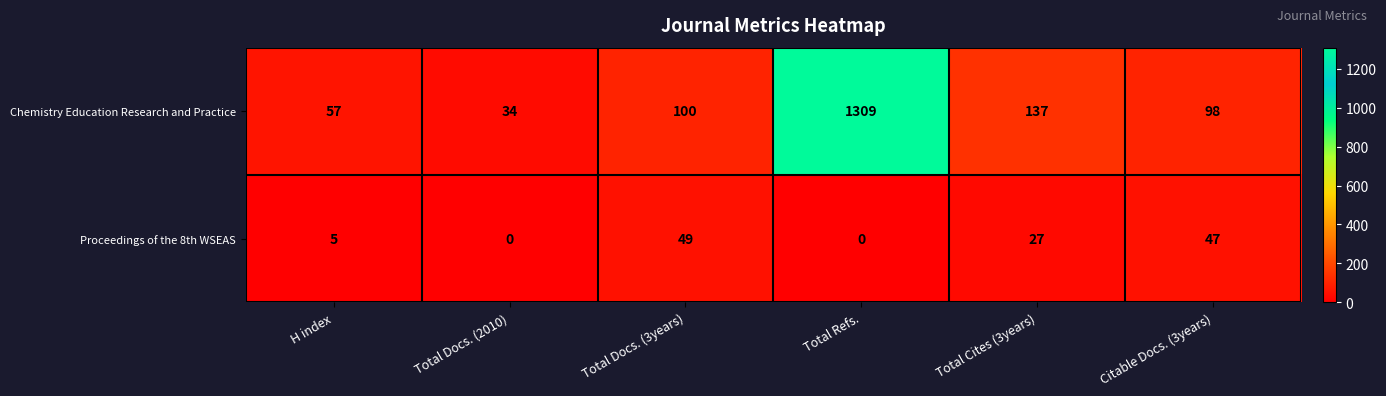

What is the total value across all series at Total Cites (3years)?

164